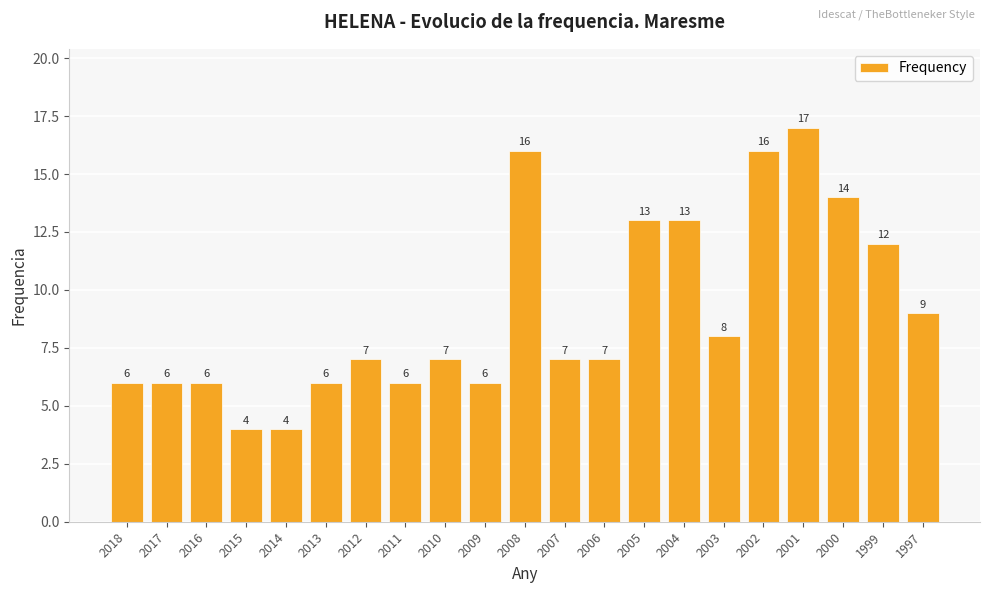

What is the difference between the maximum and second lowest values?

13